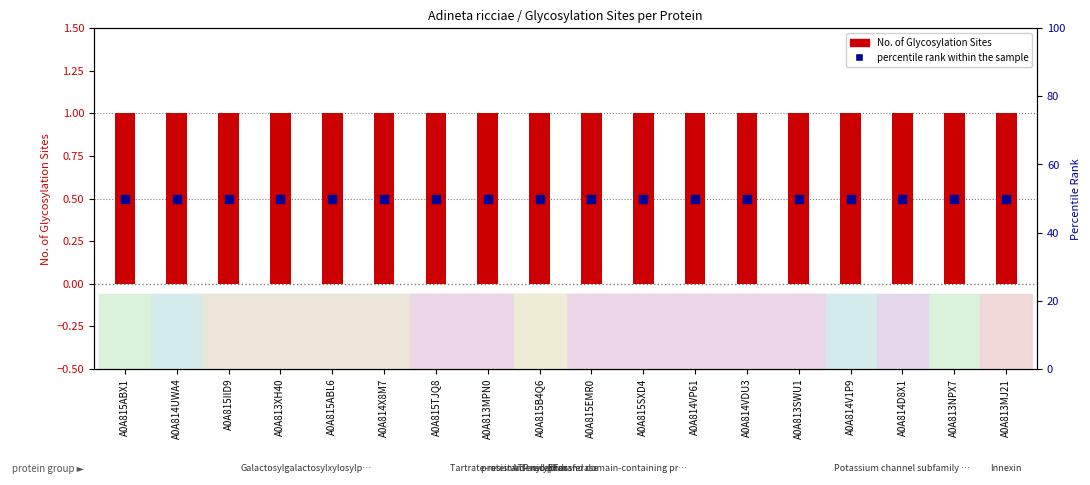

Which series has the largest total across all categories?

percentile rank within the sample